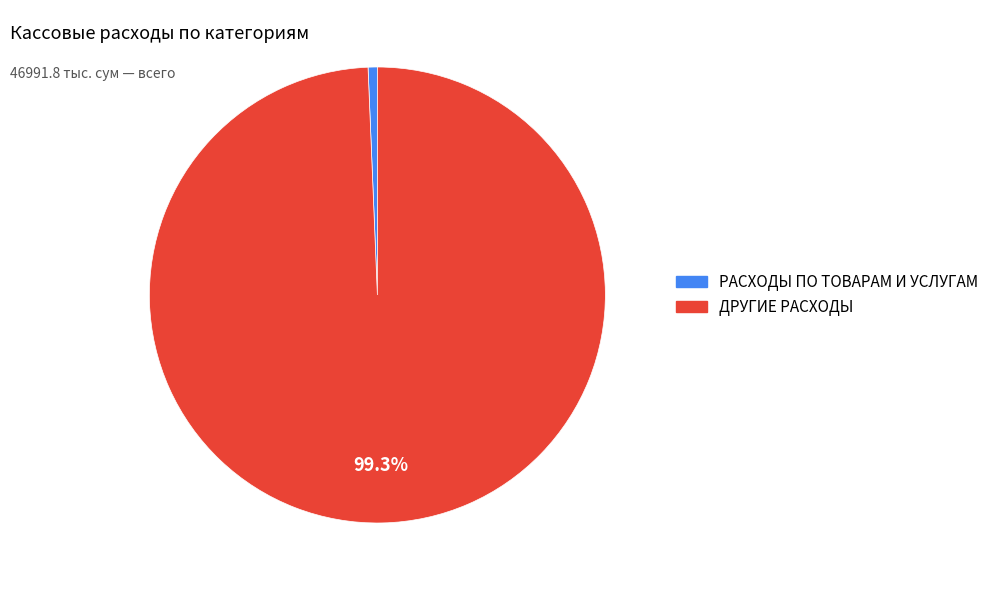

Is there a majority slice in this chart?

Yes